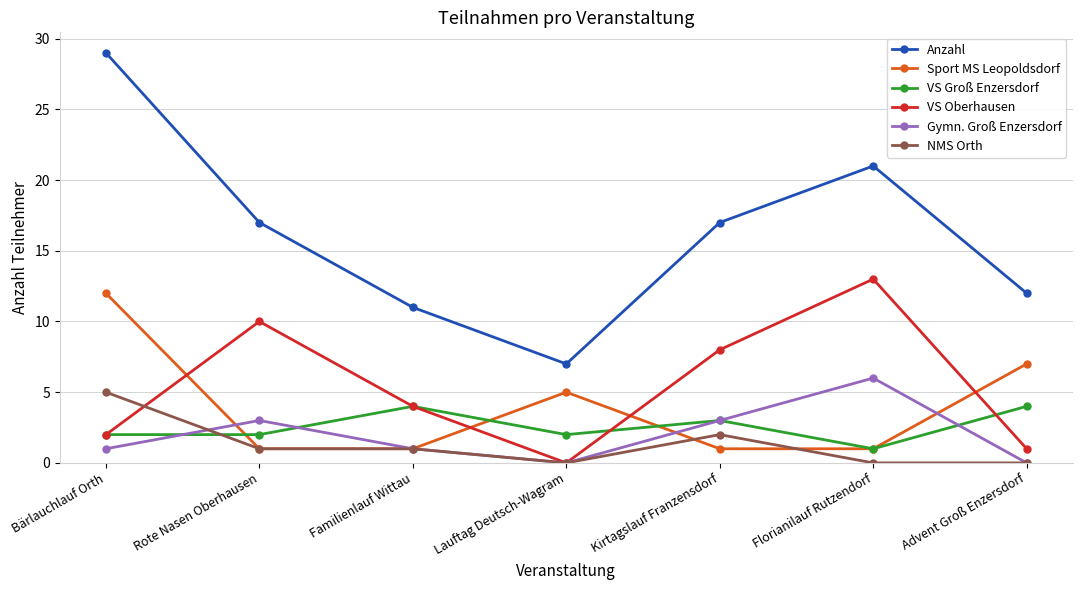

Reading left to right, list all the values displayed in this chart.

Anzahl: Bärlauchlauf Orth=29	Rote Nasen Oberhausen=17	Familienlauf Wittau=11	Lauftag Deutsch-Wagram=7	Kirtagslauf Franzensdorf=17	Florianilauf Rutzendorf=21	Advent Groß Enzersdorf=12
Sport MS Leopoldsdorf: Bärlauchlauf Orth=12	Rote Nasen Oberhausen=1	Familienlauf Wittau=1	Lauftag Deutsch-Wagram=5	Kirtagslauf Franzensdorf=1	Florianilauf Rutzendorf=1	Advent Groß Enzersdorf=7
VS Groß Enzersdorf: Bärlauchlauf Orth=2	Rote Nasen Oberhausen=2	Familienlauf Wittau=4	Lauftag Deutsch-Wagram=2	Kirtagslauf Franzensdorf=3	Florianilauf Rutzendorf=1	Advent Groß Enzersdorf=4
VS Oberhausen: Bärlauchlauf Orth=2	Rote Nasen Oberhausen=10	Familienlauf Wittau=4	Lauftag Deutsch-Wagram=0	Kirtagslauf Franzensdorf=8	Florianilauf Rutzendorf=13	Advent Groß Enzersdorf=1
Gymn. Groß Enzersdorf: Bärlauchlauf Orth=1	Rote Nasen Oberhausen=3	Familienlauf Wittau=1	Lauftag Deutsch-Wagram=0	Kirtagslauf Franzensdorf=3	Florianilauf Rutzendorf=6	Advent Groß Enzersdorf=0
NMS Orth: Bärlauchlauf Orth=5	Rote Nasen Oberhausen=1	Familienlauf Wittau=1	Lauftag Deutsch-Wagram=0	Kirtagslauf Franzensdorf=2	Florianilauf Rutzendorf=0	Advent Groß Enzersdorf=0